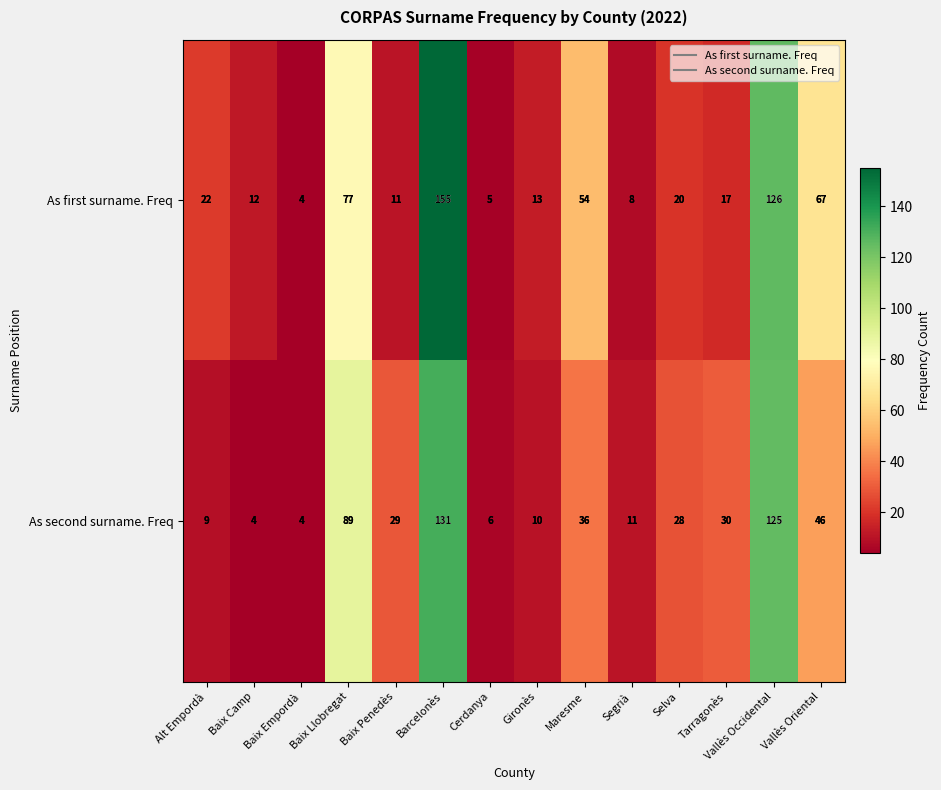

What is the spread (max minus min) of values at Tarragonès?

13